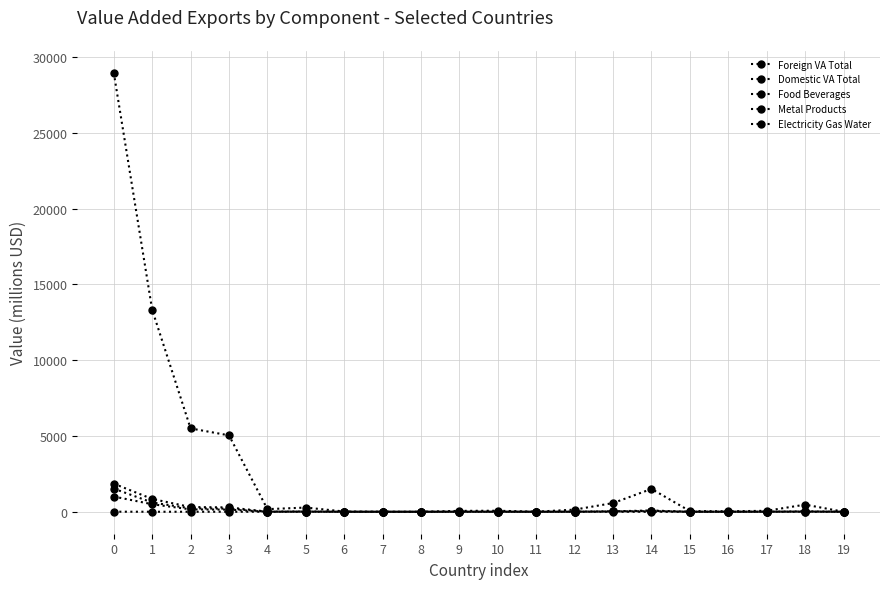

What is the difference between the Domestic VA Total values at 4 and 12?

30.5